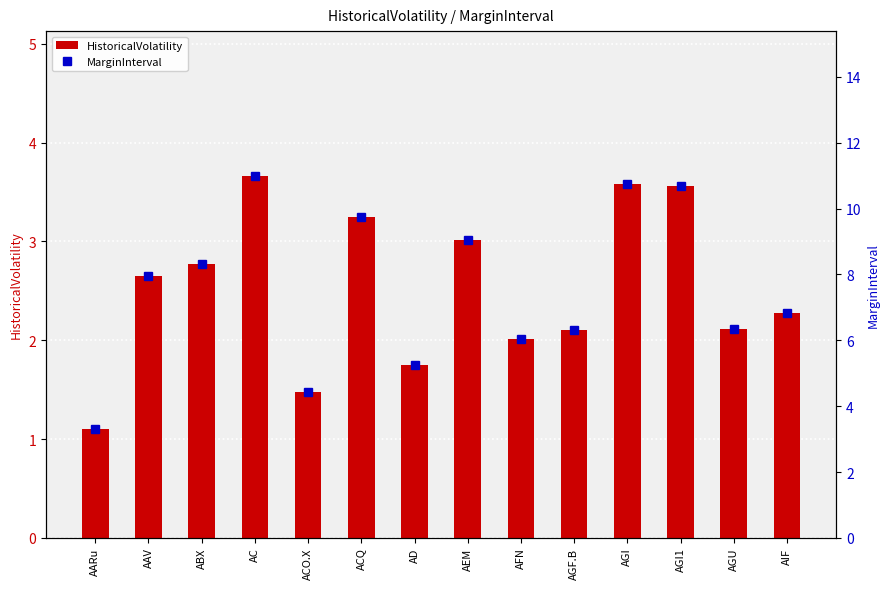

List the series in order of their overall mean, highest first.

MarginInterval, HistoricalVolatility